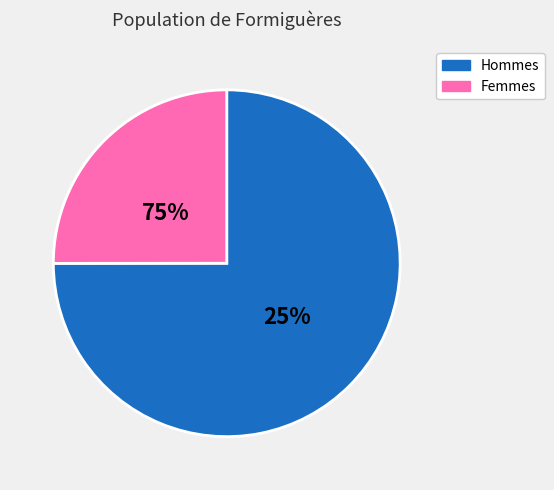

What is the ratio of the value at 27 to the value at 27?

1.0